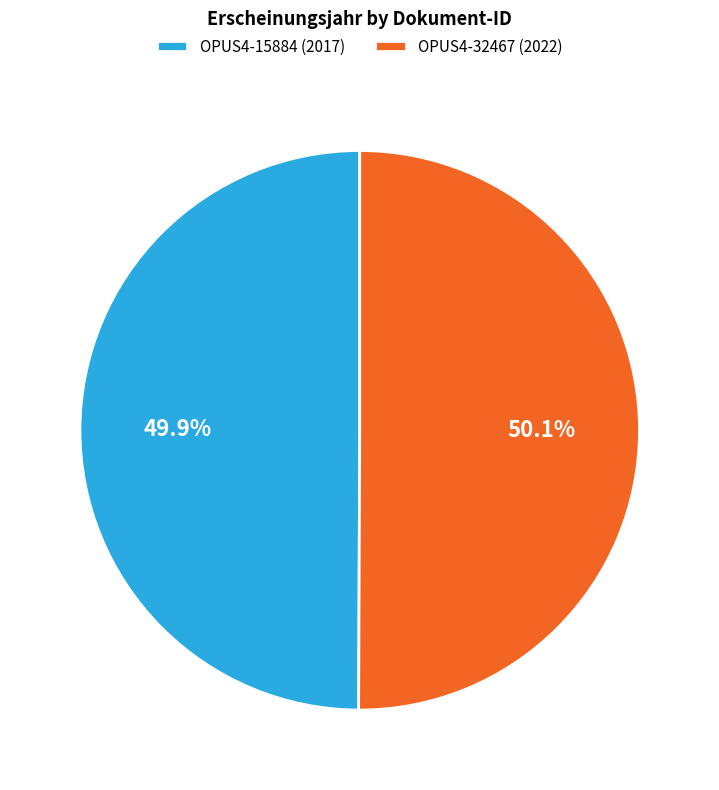

Is there a majority slice in this chart?

Yes